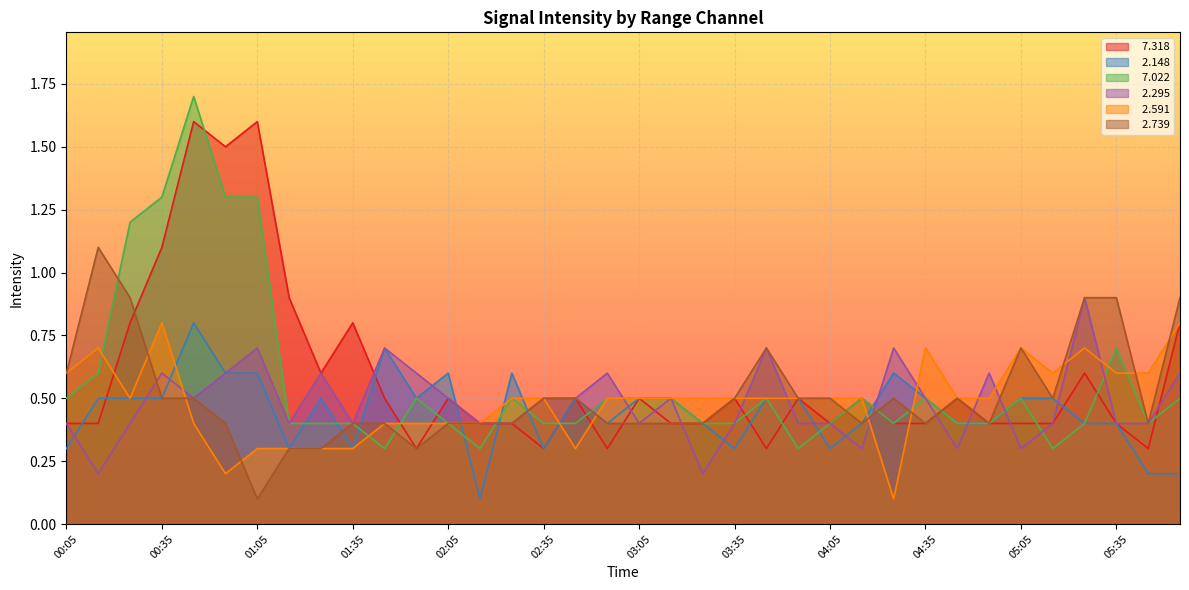

What is the sum of all   2.148 values?

16.1